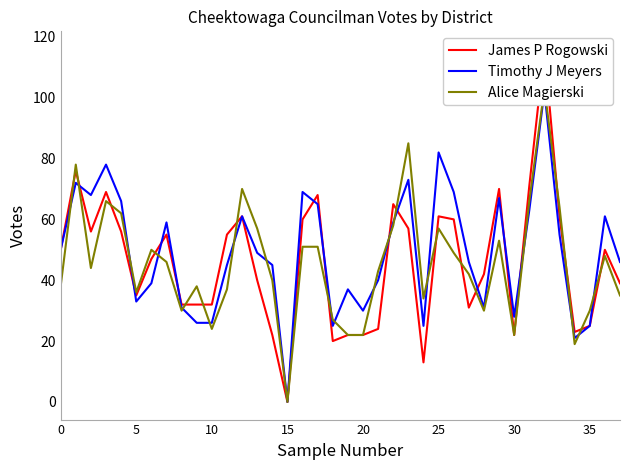

What is the maximum value for James P Rogowski?

116